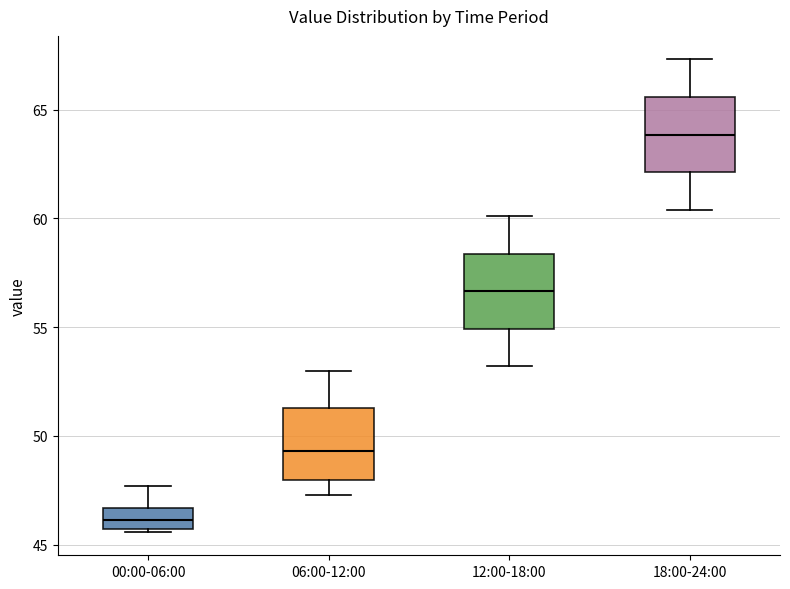

Reading left to right, read every box against the y-axis: the position of its median line, the range the box covers, and the ends of its whiskers. The values are not printed on the chart, so give them approximately, as read against the axis.

00:00-06:00: median 46.0, box 45.5 to 46.5, whiskers 45.5 to 47.5
06:00-12:00: median 49.5, box 48.0 to 51.5, whiskers 47.5 to 53.0
12:00-18:00: median 56.5, box 55.0 to 58.5, whiskers 53.0 to 60.0
18:00-24:00: median 64.0, box 62.0 to 65.5, whiskers 60.5 to 67.5